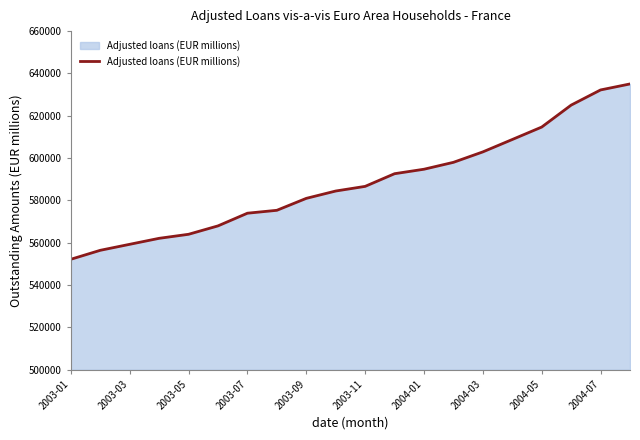

True or false: the data has more than 0 interior local peaks.

False